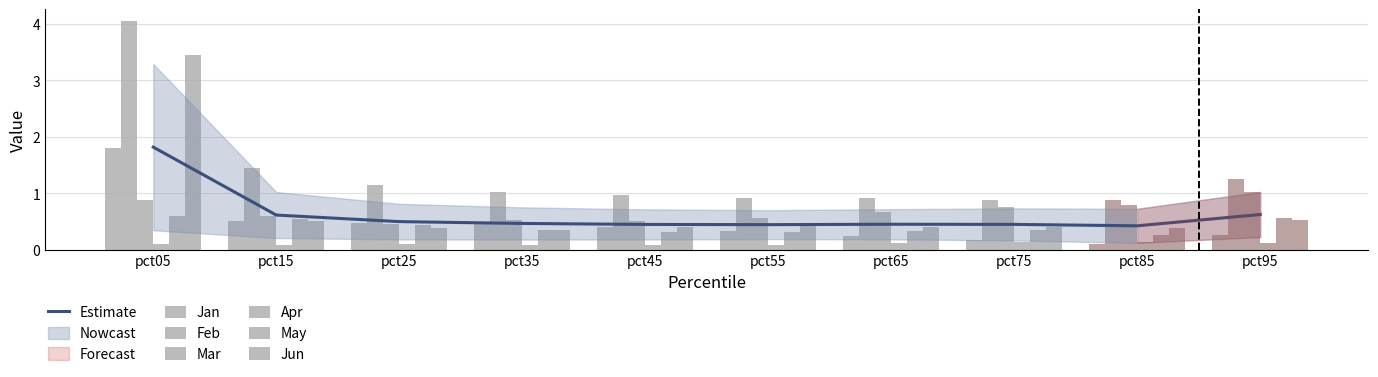

How many bars are there in total?

60